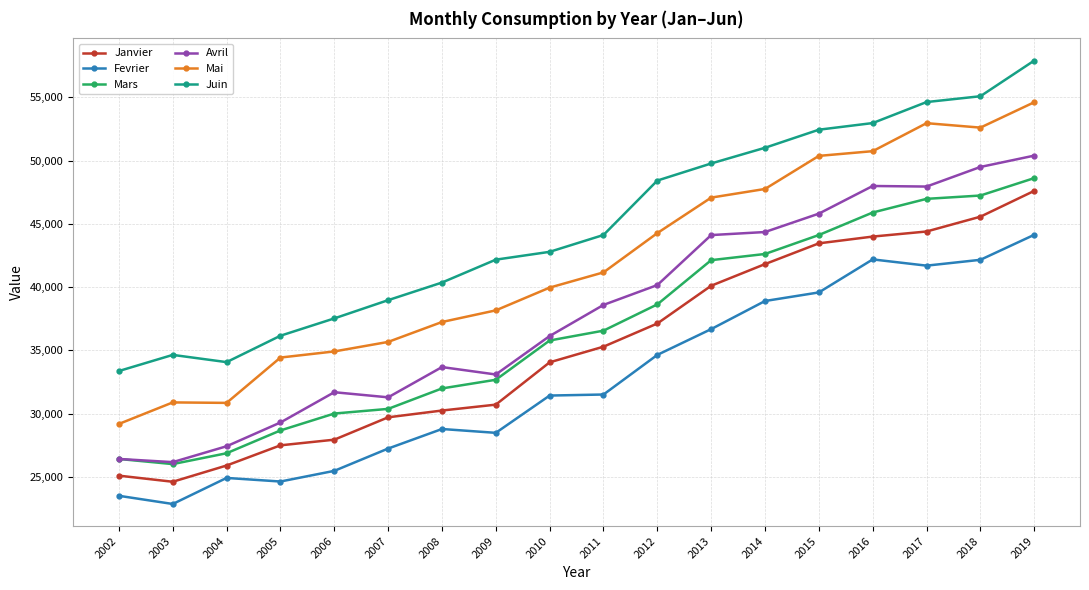

How many lines are shown in the chart?

6